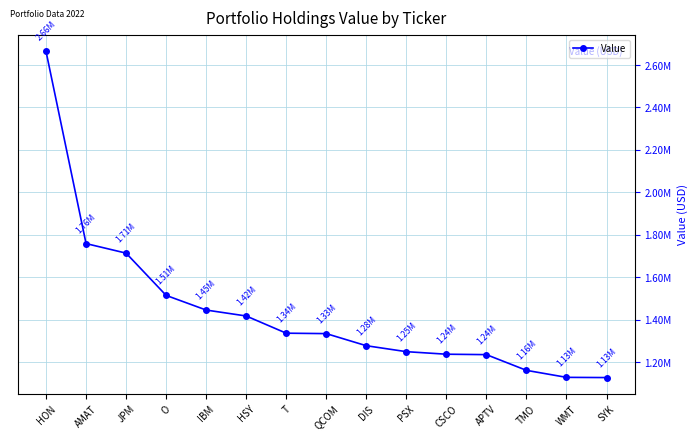

True or false: the data shows 2173336 at CSCO.

False